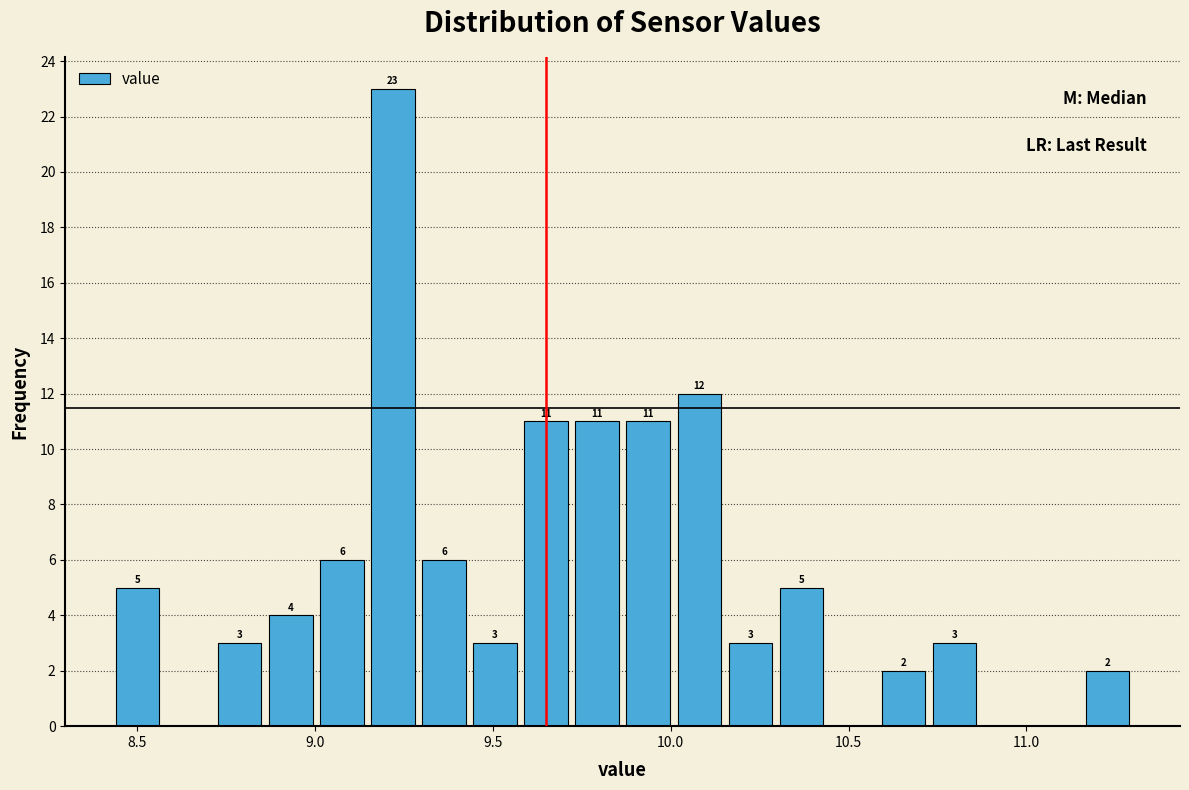

Around what value on the x-axis is the tallest bar? Give the approximate position of its centre, as read against the axis.

9.20